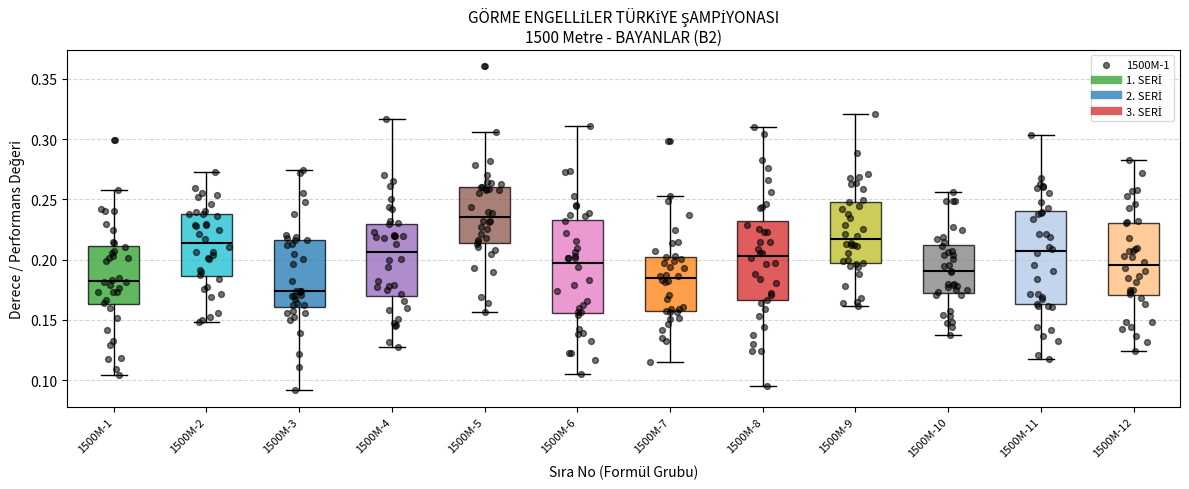

Where does the median line of the box for 1500M-1 sit on the y-axis? The values are not printed on the chart, so give them approximately, as read against the axis.

0.180